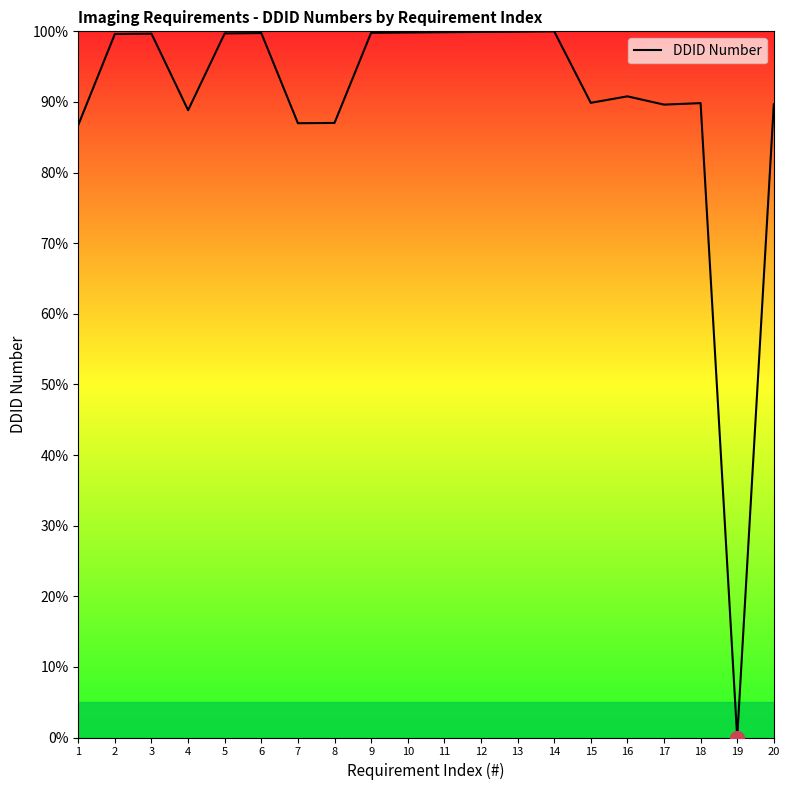

What is the approximate value at 11?

99.9